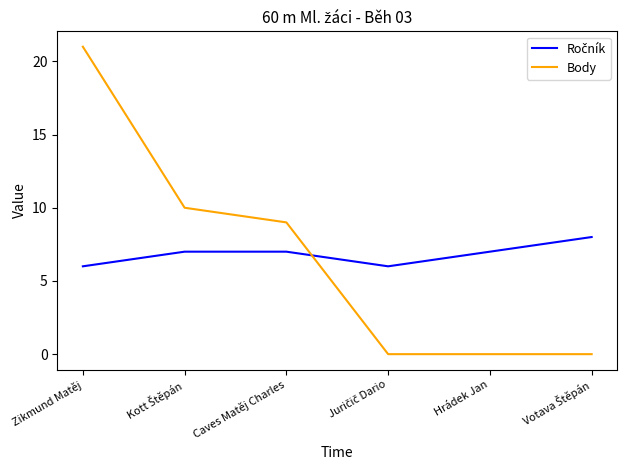

What is the difference between the maximum and second lowest values in the Body series?

21